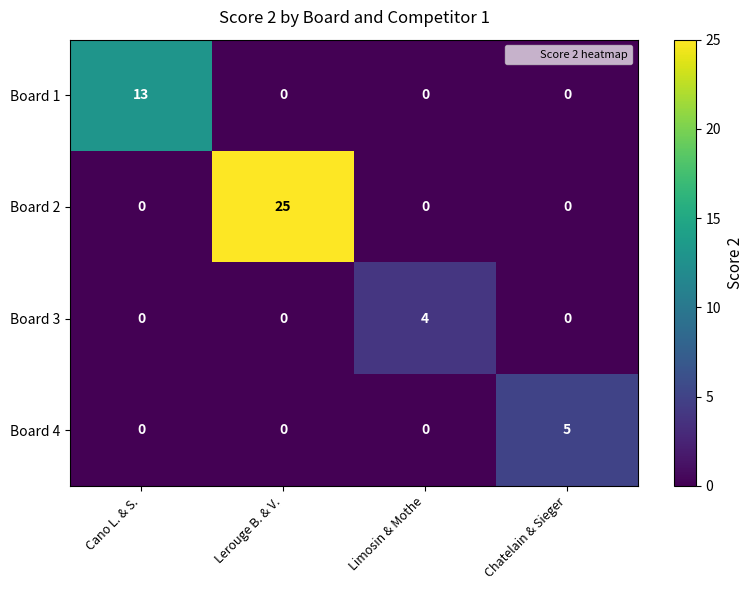

What is the total value across all series at Chatelain & Sieger?

5